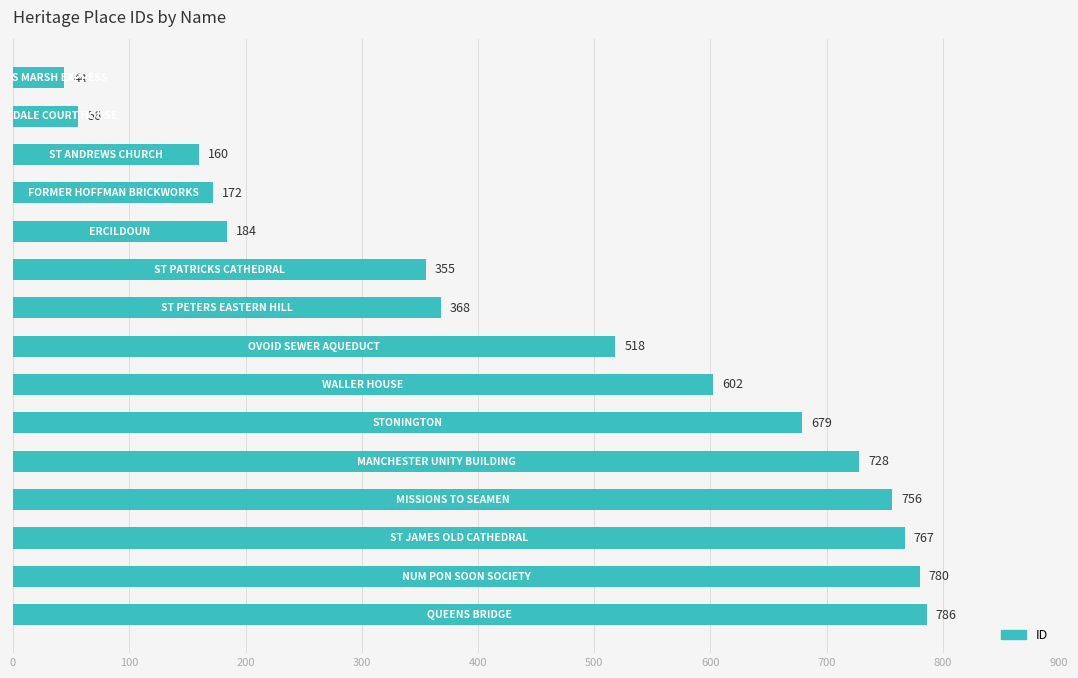

What is the difference between the maximum and minimum values?

742